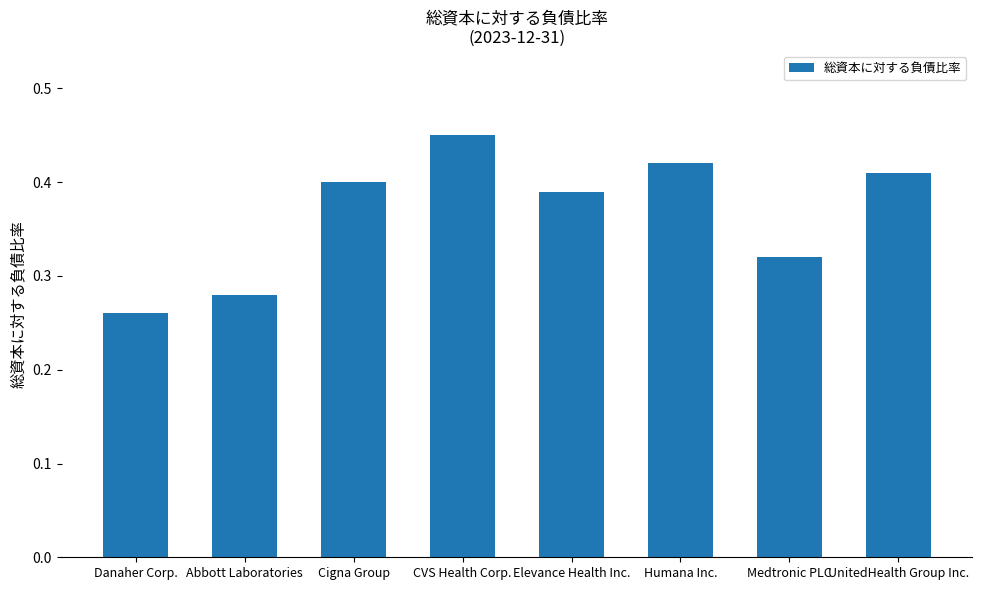

Count the values in the range 0 to 1.

8